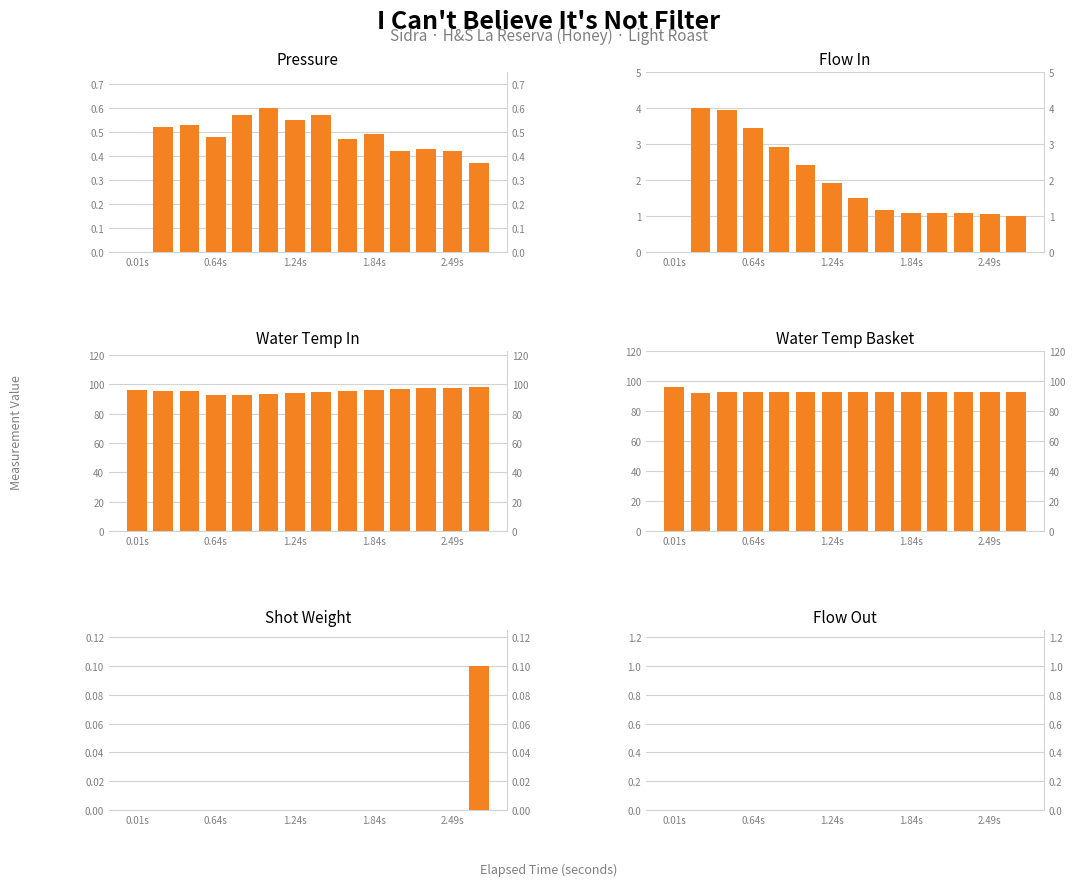

At which category does the chart reach its minimum across all series?

0.01s